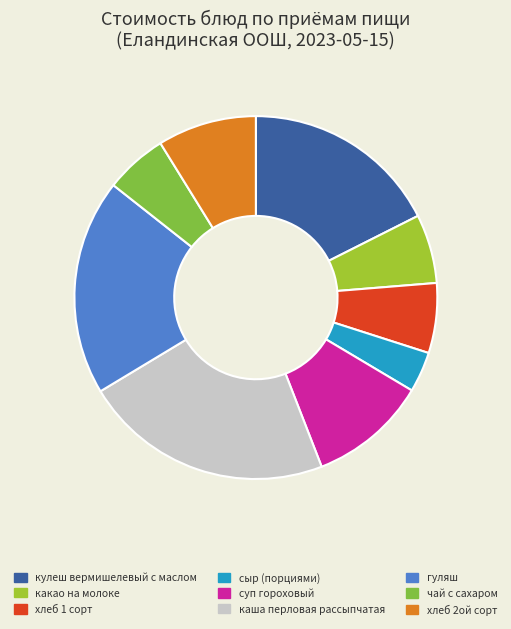

Combined, do сыр (порциями) and суп гороховый account for over 50%?

No